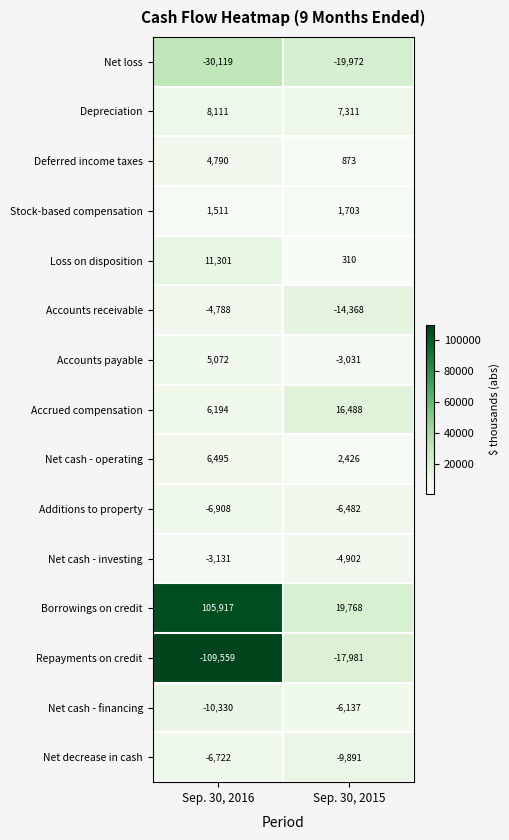

What is the approximate value of Borrowings on credit at Sep. 30, 2016, to the nearest 10?

105920